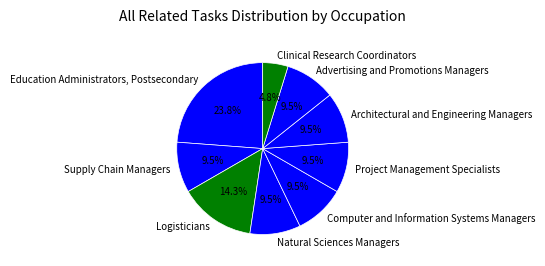

To the nearest percent, what is the combined percentage of Logisticians and Natural Sciences Managers?

24%